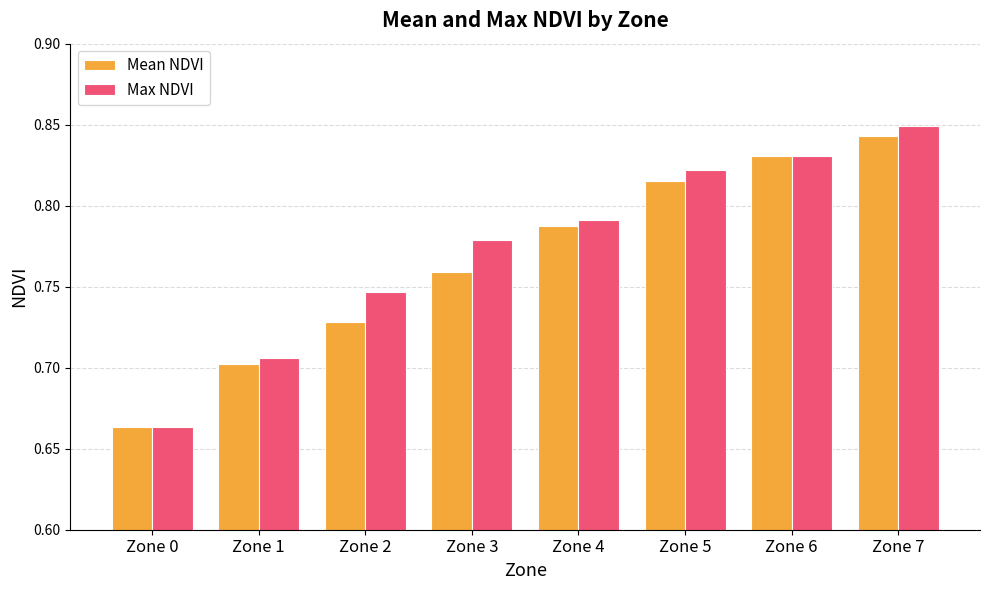

Does the chart contain stacked bars?

No